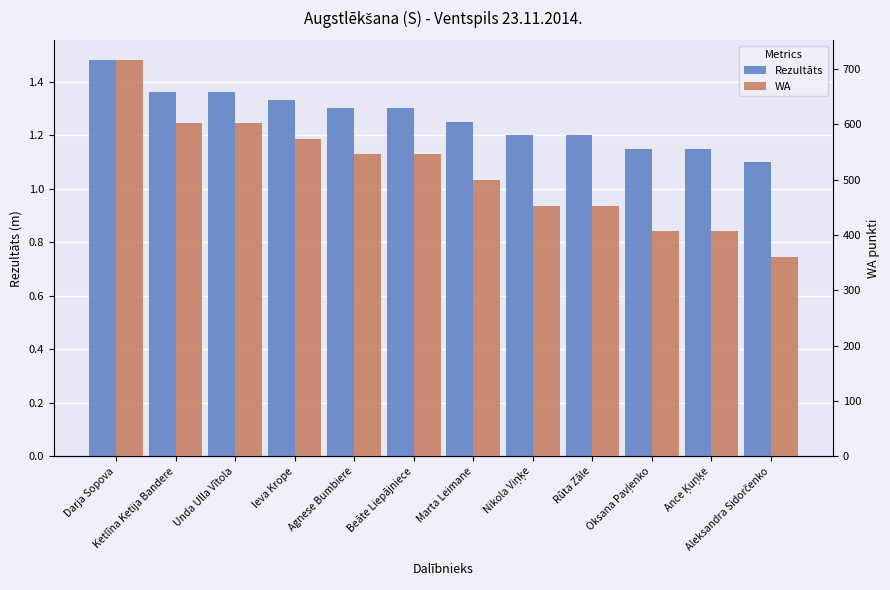

The WA series shows 546.0 at Beāte Liepājniece. True or false?

True